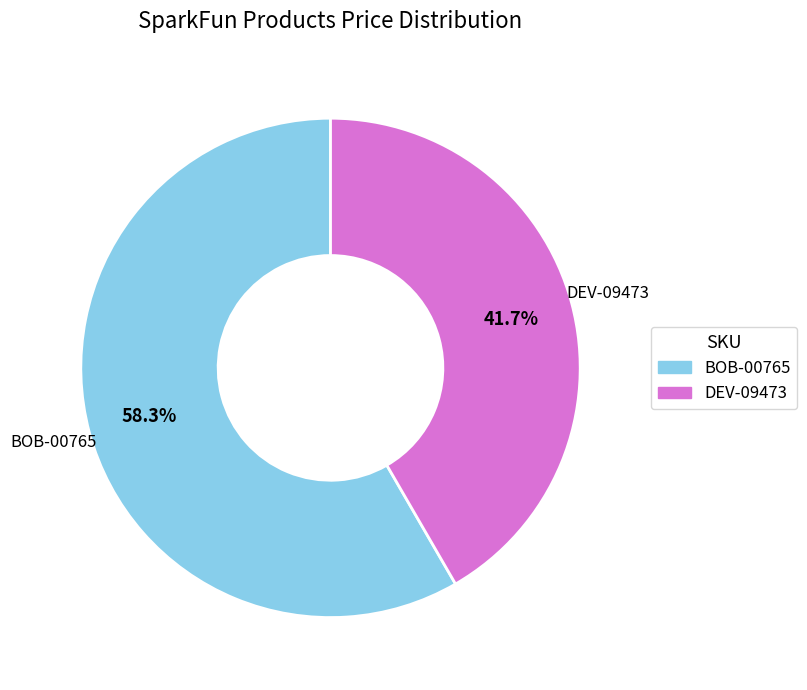

What percentage is NOT represented by DEV-09473?

58.3%